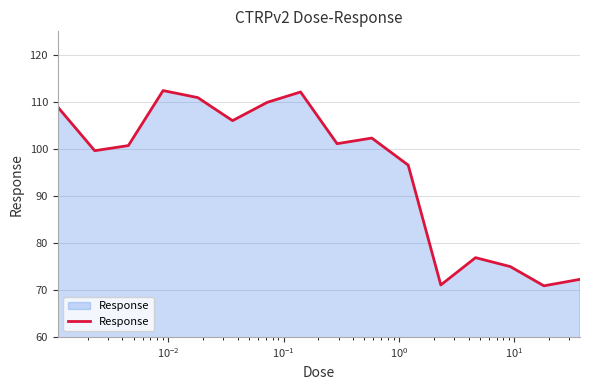

What is the smallest value displayed?

70.9